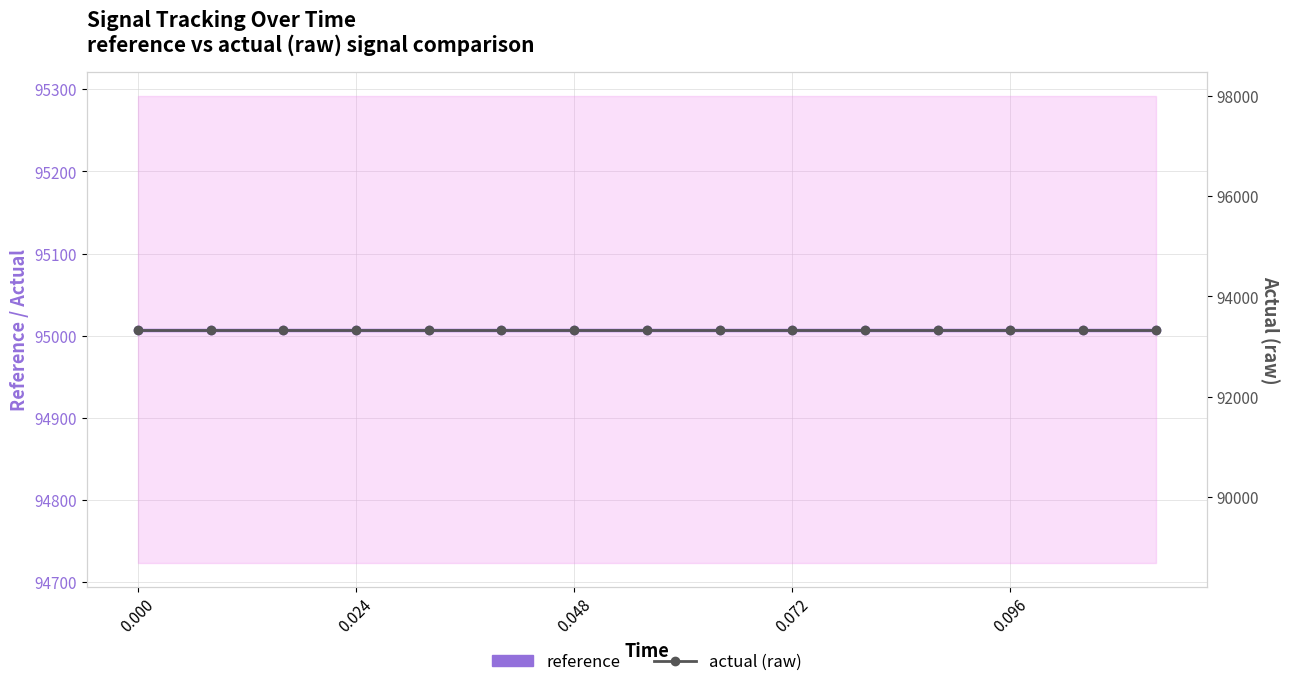

The value of reference at 0.024 is 166191.5. True or false?

False